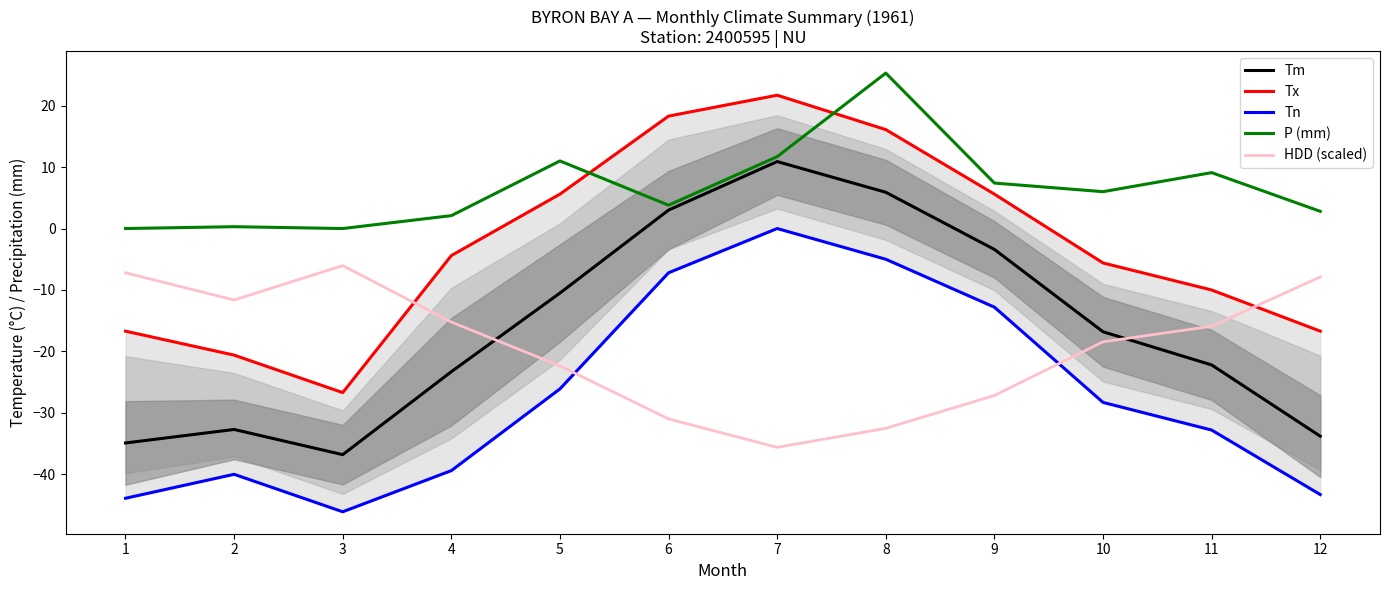

Reading left to right, list all the values displayed in this chart.

Tm: 1=-34.9	2=-32.7	3=-36.8	4=-23.3	5=-10.5	6=3.0	7=10.9	8=5.9	9=-3.4	10=-16.8	11=-22.2	12=-33.8
Tx: 1=-16.7	2=-20.6	3=-26.7	4=-4.4	5=5.6	6=18.3	7=21.7	8=16.1	9=5.6	10=-5.6	11=-10.0	12=-16.7
Tn: 1=-43.9	2=-40.0	3=-46.1	4=-39.4	5=-26.1	6=-7.2	7=0.0	8=-5.0	9=-12.8	10=-28.3	11=-32.8	12=-43.3
P (mm): 1=0.0	2=0.3	3=0.0	4=2.1	5=11.0	6=3.8	7=11.7	8=25.3	9=7.4	10=6.0	11=9.1	12=2.8
HDD (scaled): 1=-7.2	2=-11.6	3=-6.0	4=-15.2	5=-22.4	6=-31.0	7=-35.6	8=-32.5	9=-27.2	10=-18.4	11=-15.9	12=-7.9